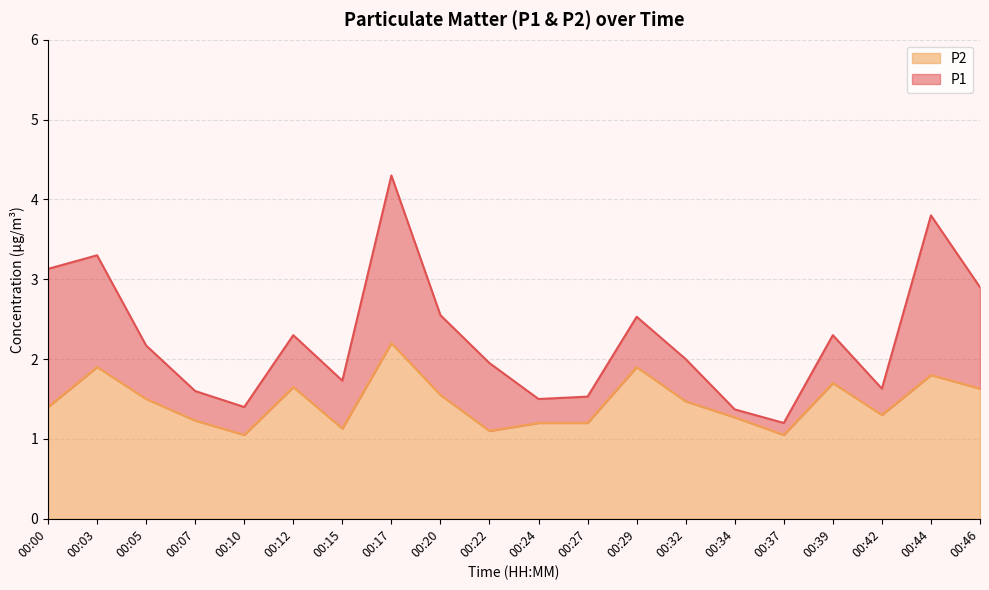

At which category does P2 reach its first local peak?

00:03